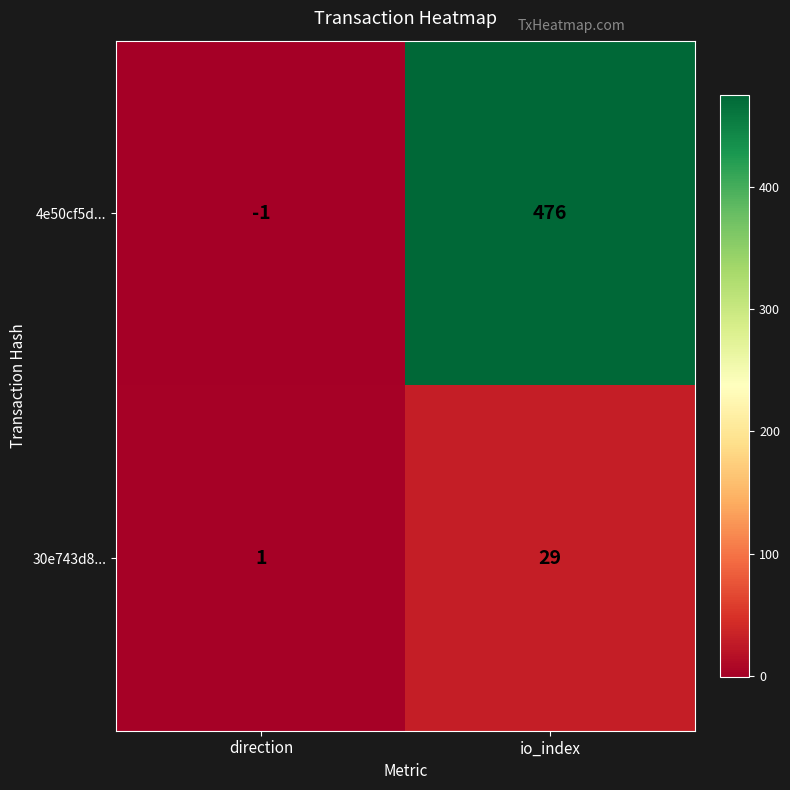

At which label does 30e743d8... reach its minimum?

direction